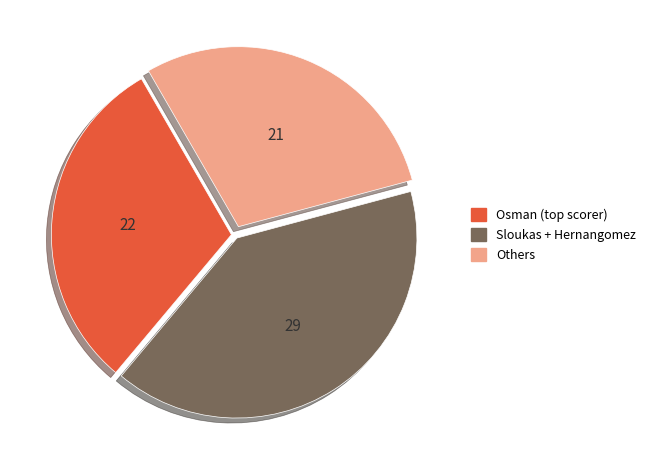

Is there a majority slice in this chart?

No